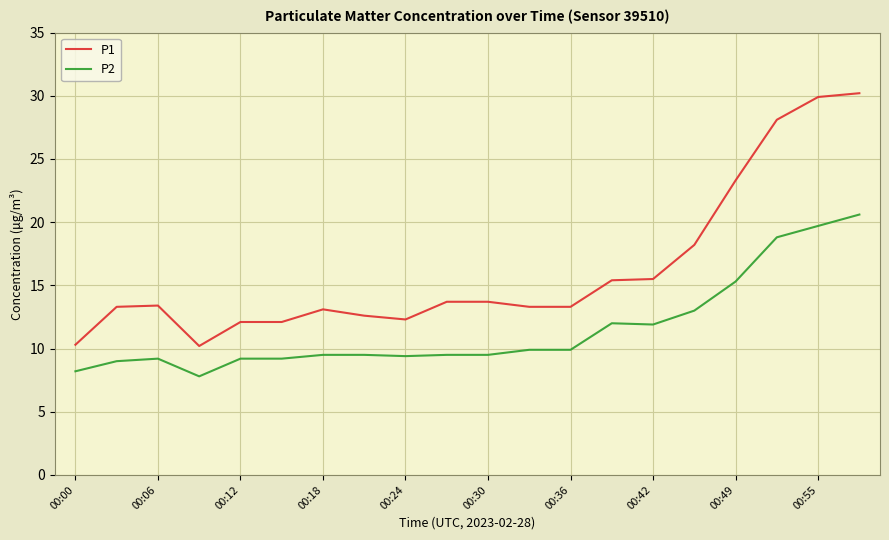

What is the minimum value shown in the chart?

7.8